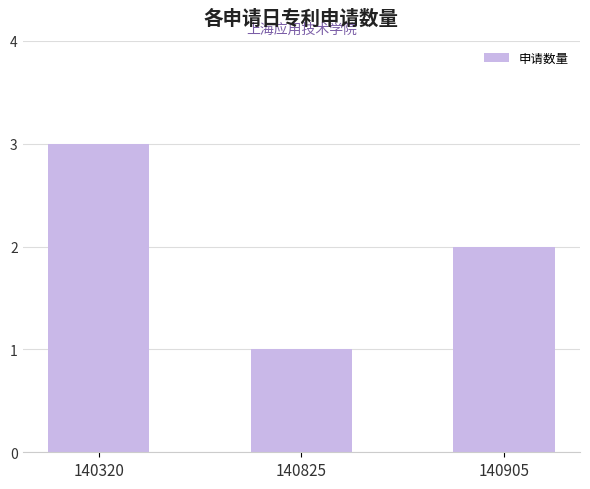

Reading left to right, what are all the values shown in this chart?

3	1	2